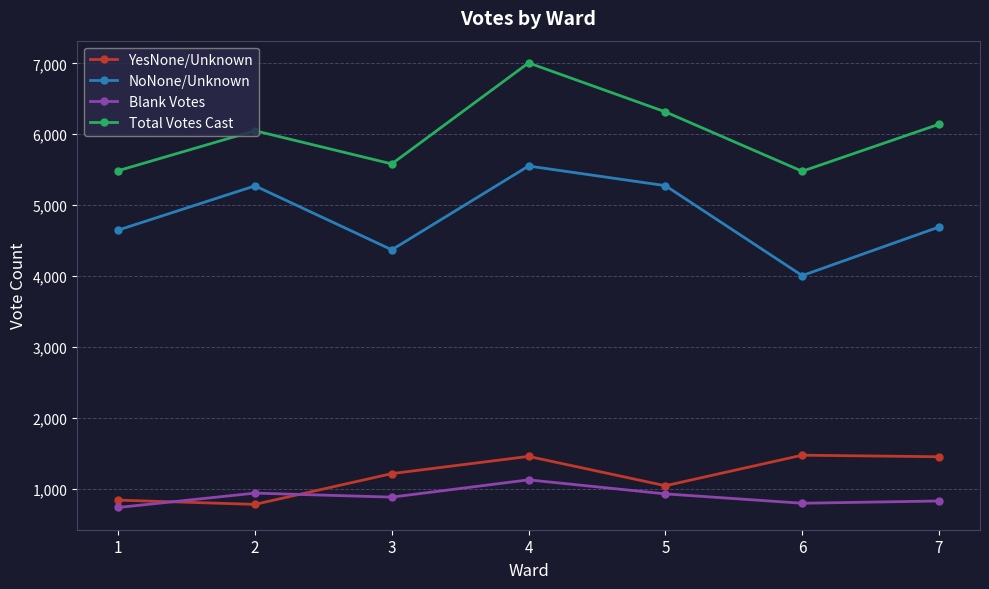

Between 4 and 5, which series saw the biggest shift?

Total Votes Cast